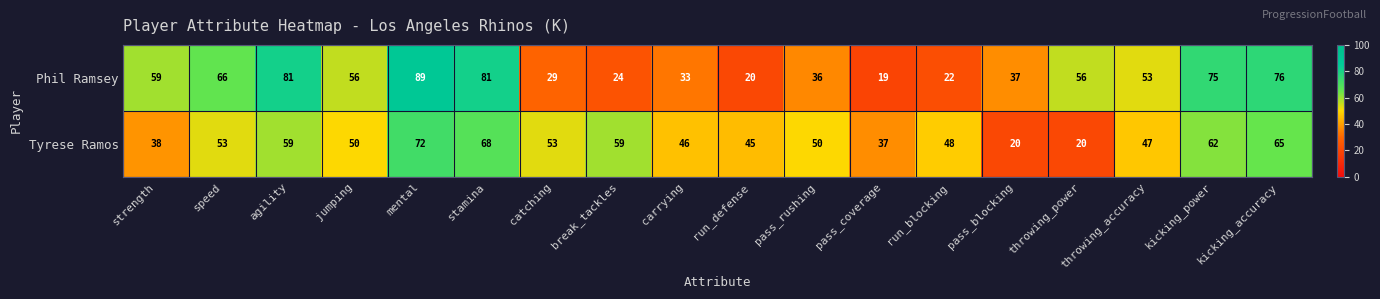

What is the sum of the Tyrese Ramos values at throwing_accuracy and carrying?

93